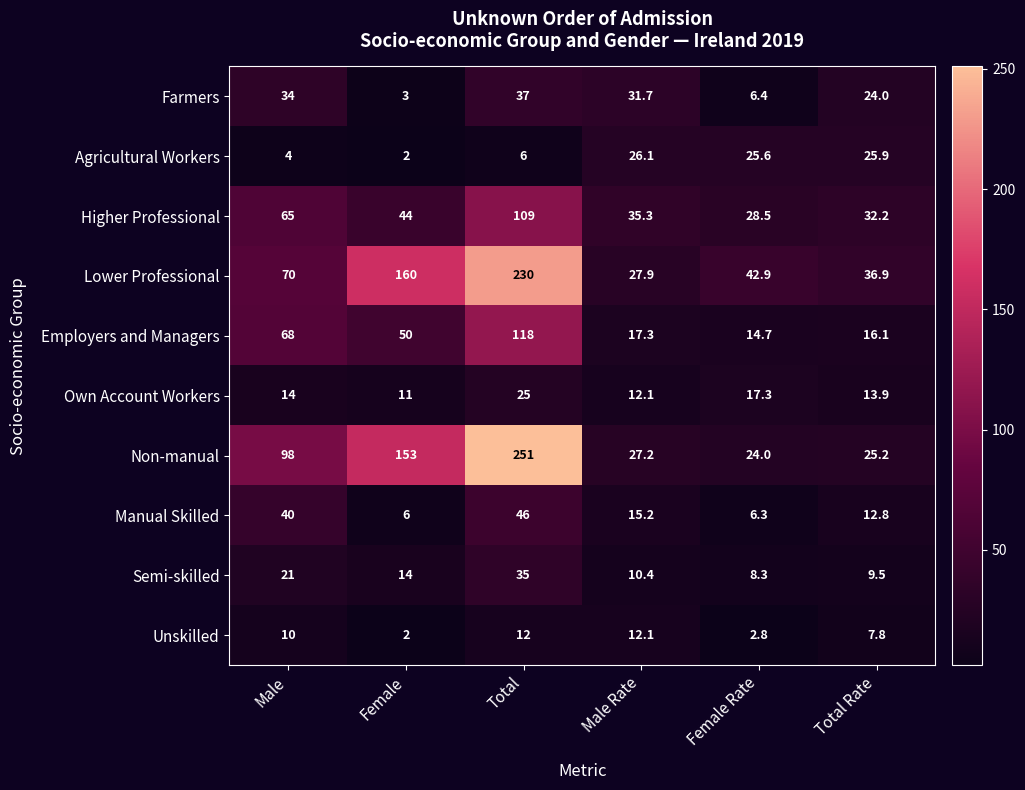

At Total, list the series in order from largest to smallest.

Non-manual, Lower Professional, Employers and Managers, Higher Professional, Manual Skilled, Farmers, Semi-skilled, Own Account Workers, Unskilled, Agricultural Workers